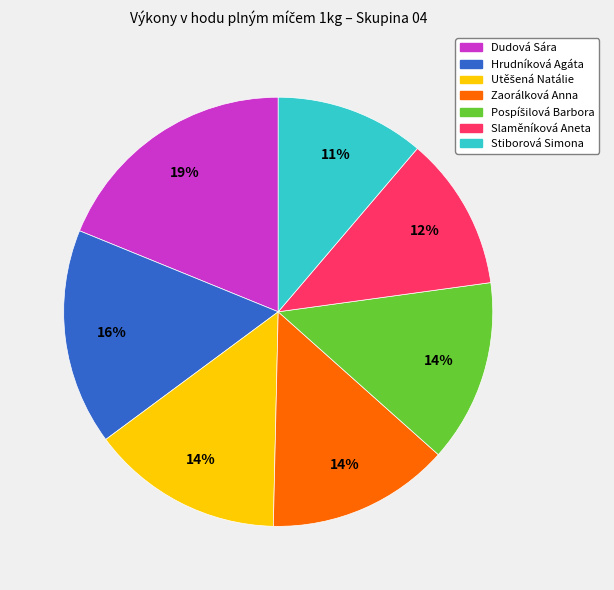

Is it true that Dudová Sára is 19% of the pie?

True